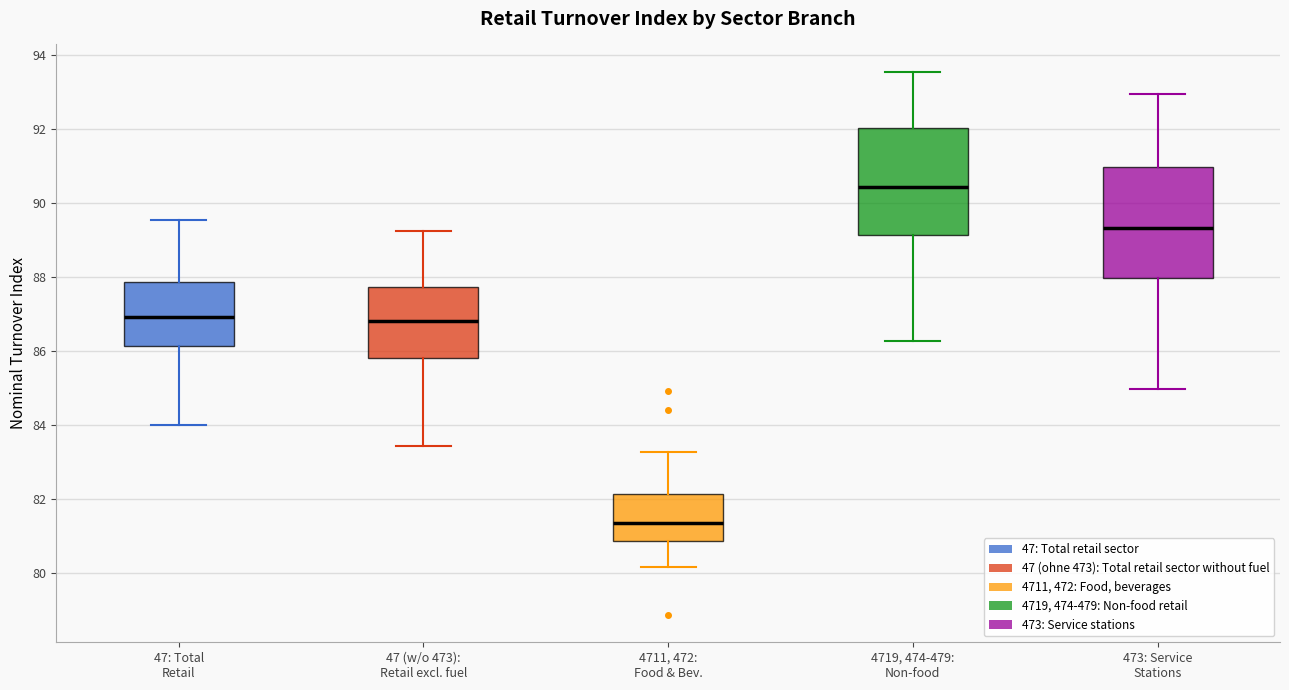

Where is the lower edge of the box for 4719, 474-479: Non-food on the y-axis? The values are not printed on the chart, so give them approximately, as read against the axis.

89.2